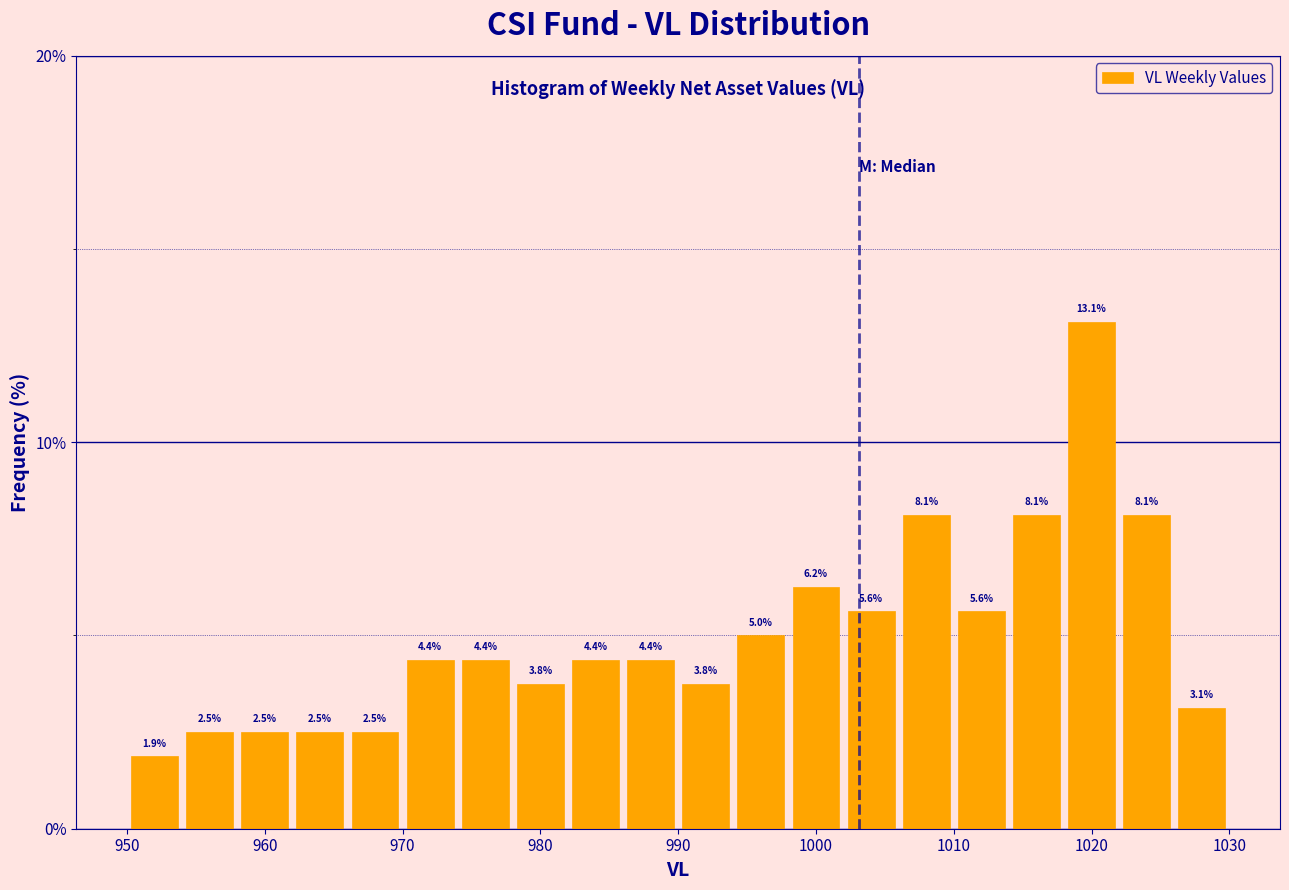

Reading left to right, list every bar in this chart as the range it spans on the x-axis followed by its height.

950 to 954: 1.9
954 to 958: 2.5
958 to 962: 2.5
962 to 966: 2.5
966 to 970: 2.5
970 to 974: 4.4
974 to 978: 4.4
978 to 982: 3.8
982 to 986: 4.4
986 to 990: 4.4
990 to 994: 3.8
994 to 998: 5.0
998 to 1002: 6.2
1002 to 1006: 5.6
1006 to 1010: 8.1
1010 to 1014: 5.6
1014 to 1018: 8.1
1018 to 1022: 13.1
1022 to 1026: 8.1
1026 to 1030: 3.1